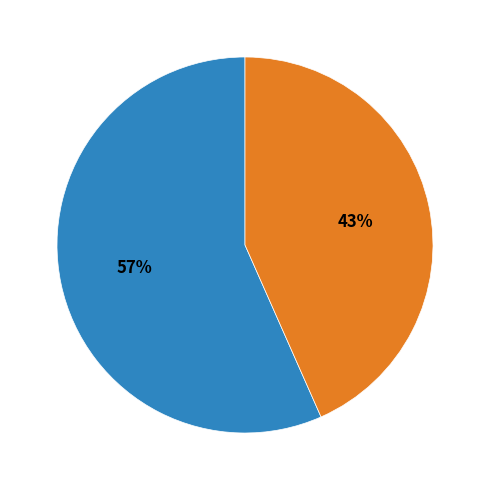

Approximately how many times larger is the value at 310366 compared to 242841?

1.3